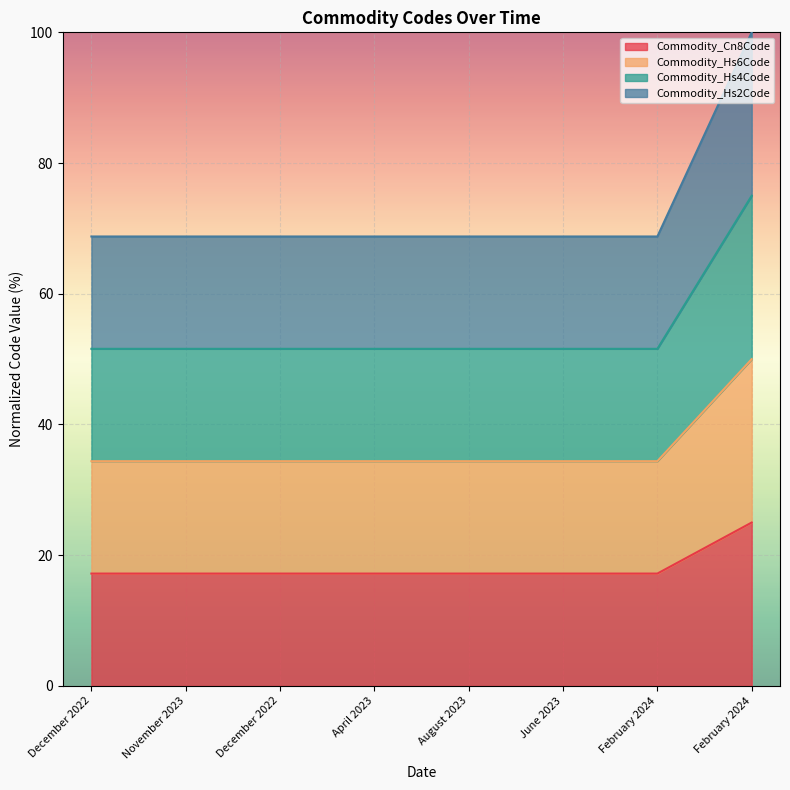

What is the difference between the highest and lowest values at June 2023?

51.6